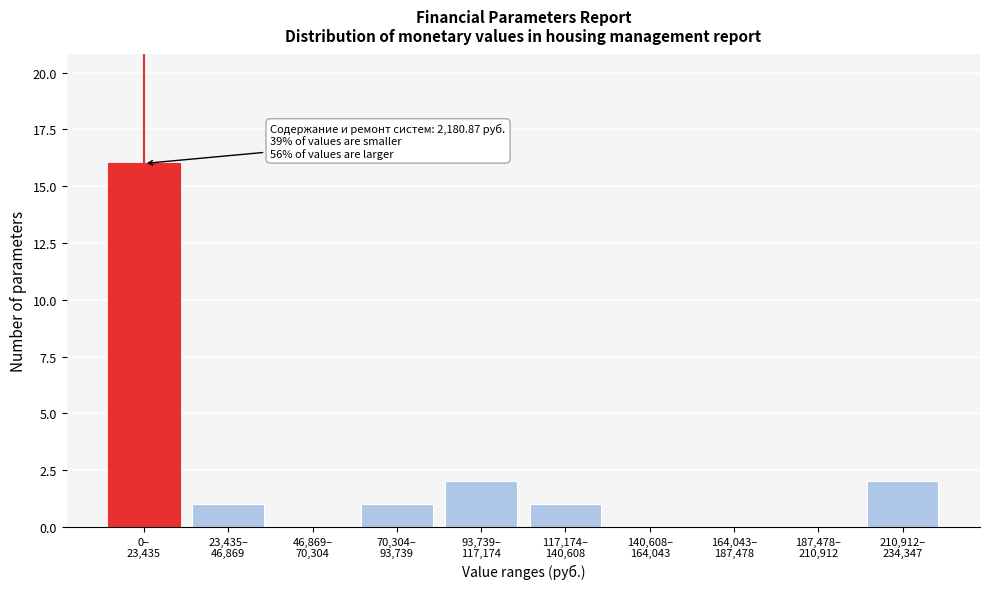

What is the maximum value shown in the chart?

16